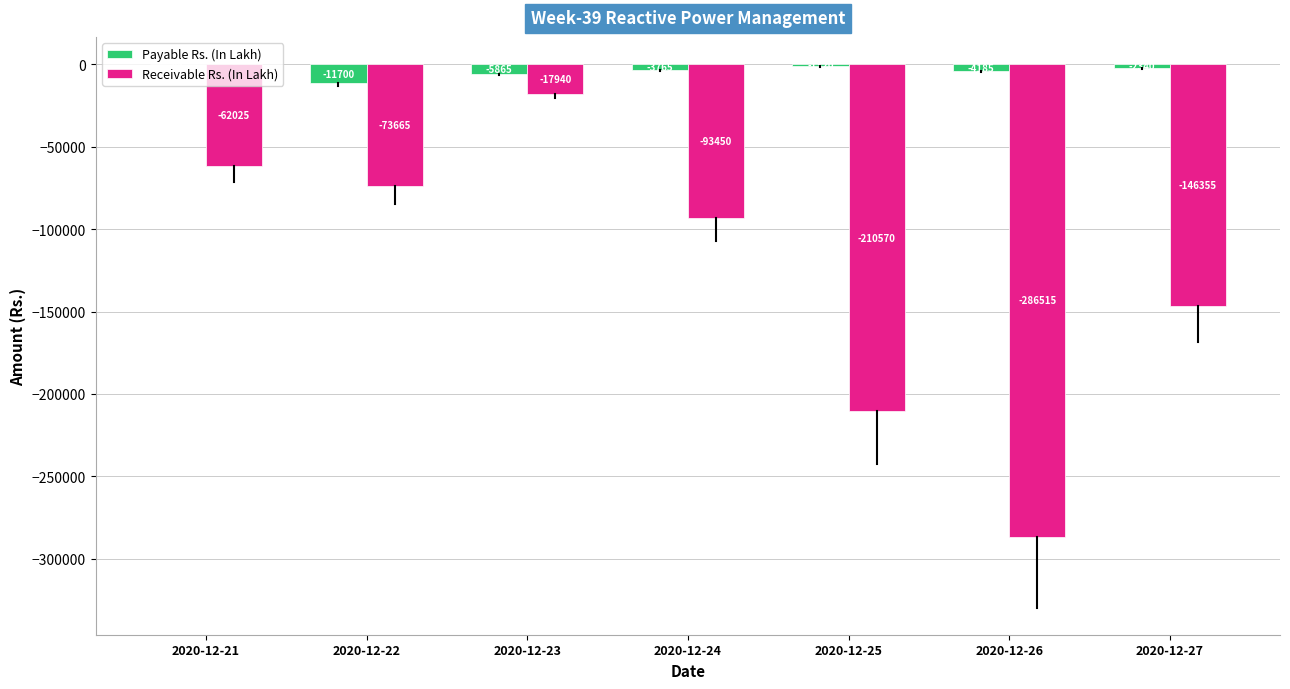

Is the value of Payable Rs. (In Lakh) at 2020-12-21 greater than the value of Receivable Rs. (In Lakh) at 2020-12-25?

Yes